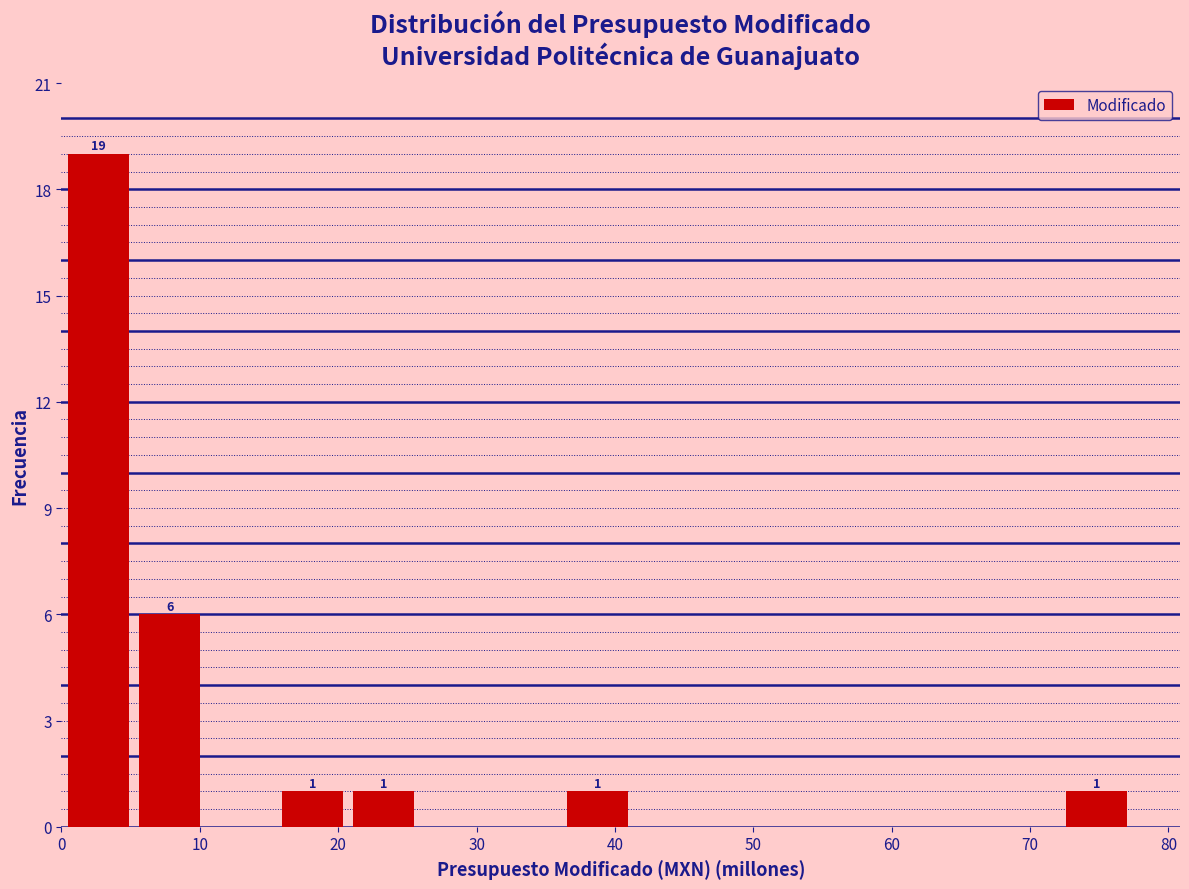

Which range on the x-axis has the tallest bar?

0 to 5